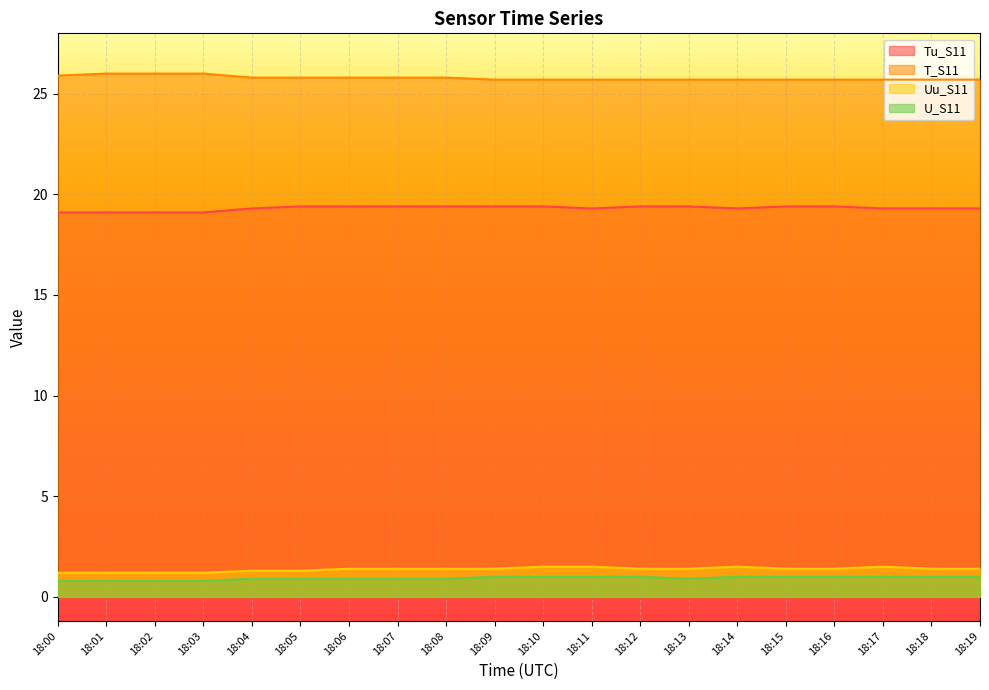

Rank the categories by U_S11 value from highest to lowest.

18:09, 18:10, 18:11, 18:12, 18:14, 18:15, 18:16, 18:17, 18:18, 18:19, 18:04, 18:05, 18:06, 18:07, 18:08, 18:13, 18:00, 18:01, 18:02, 18:03